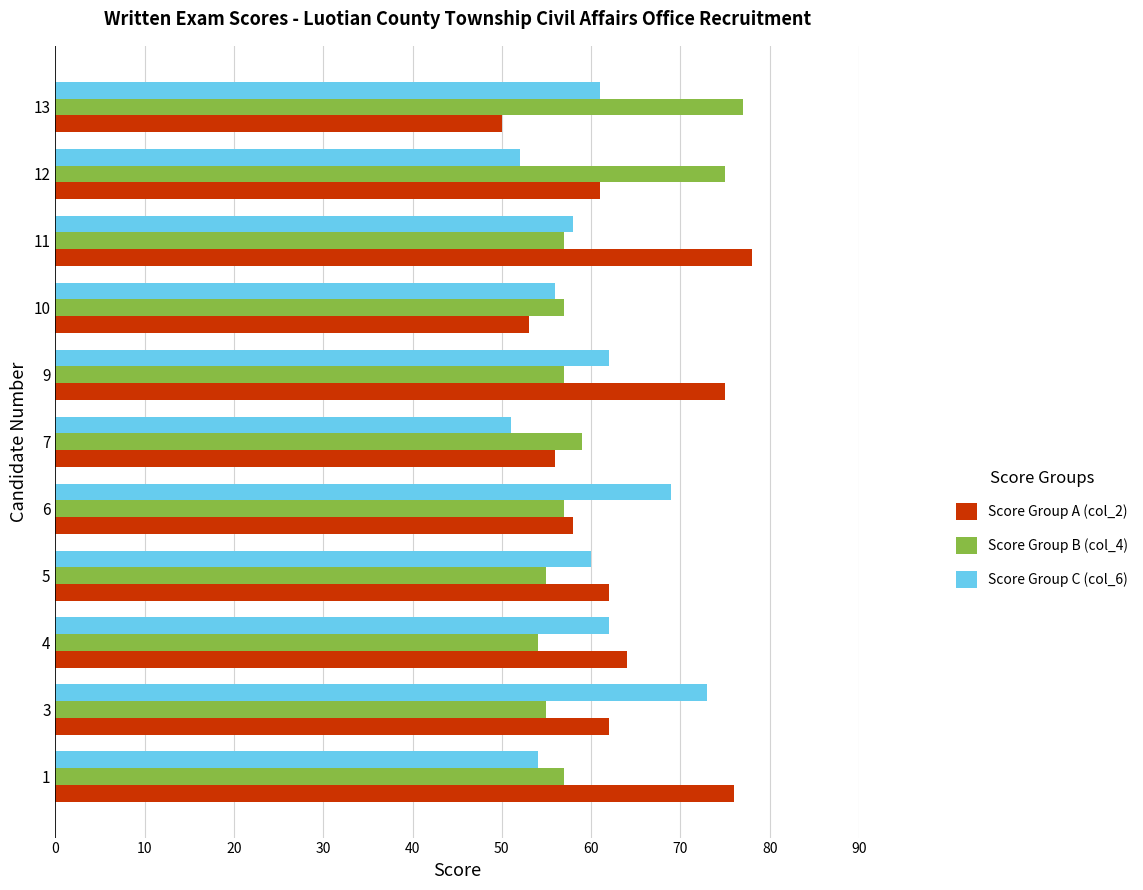

Read the Score Group A (col_2) value at 10.

53